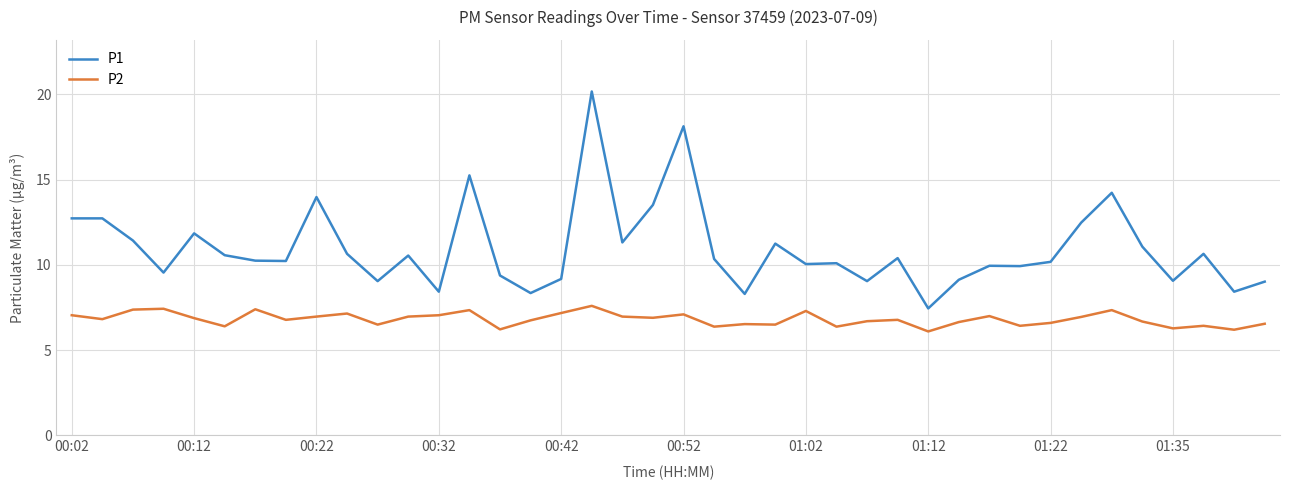

At how many categories does at least one series exceed 6?

40